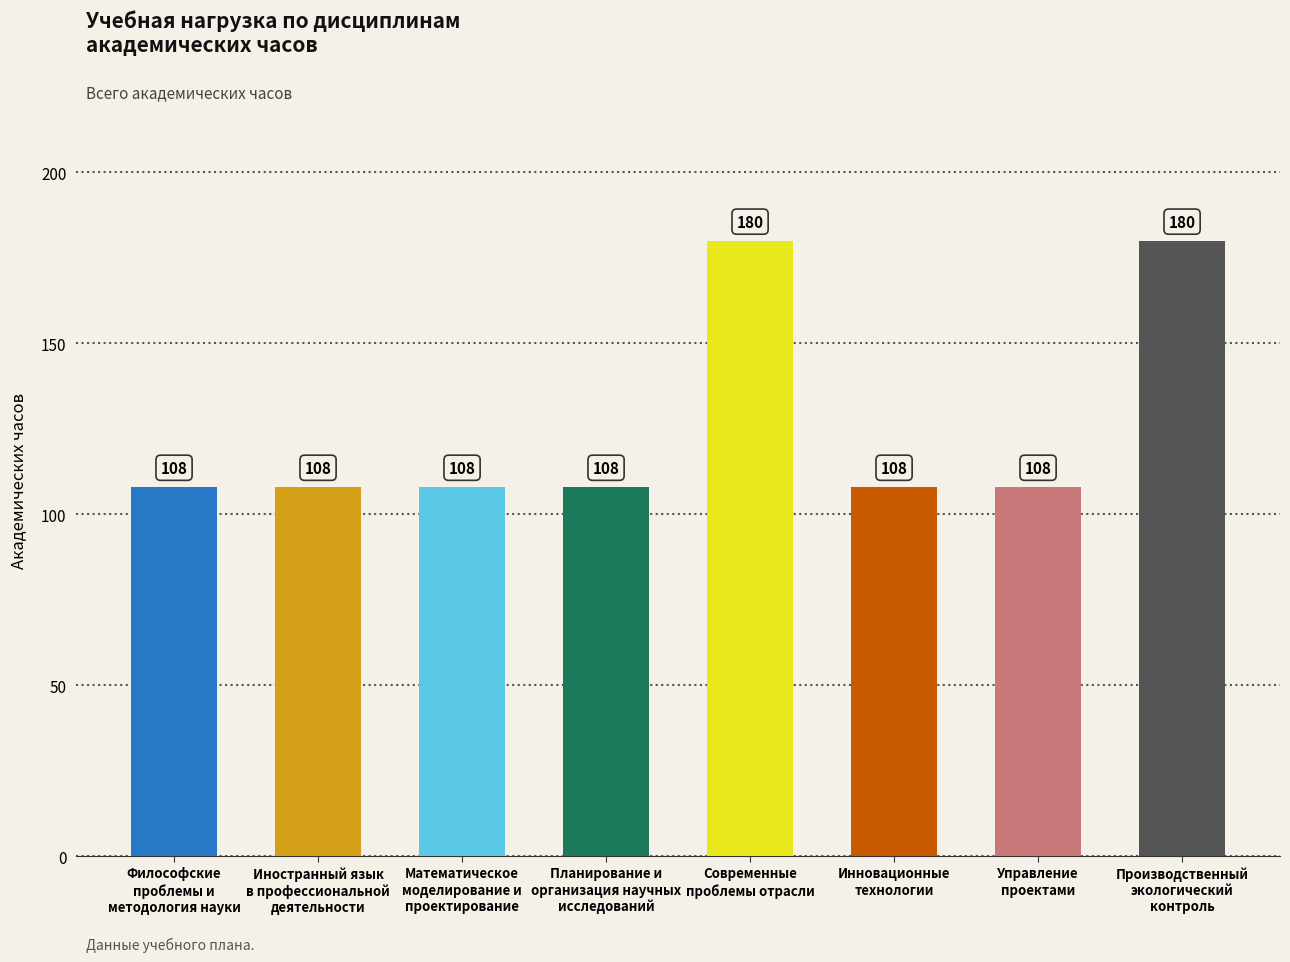

How many distinct data groups are displayed?

1